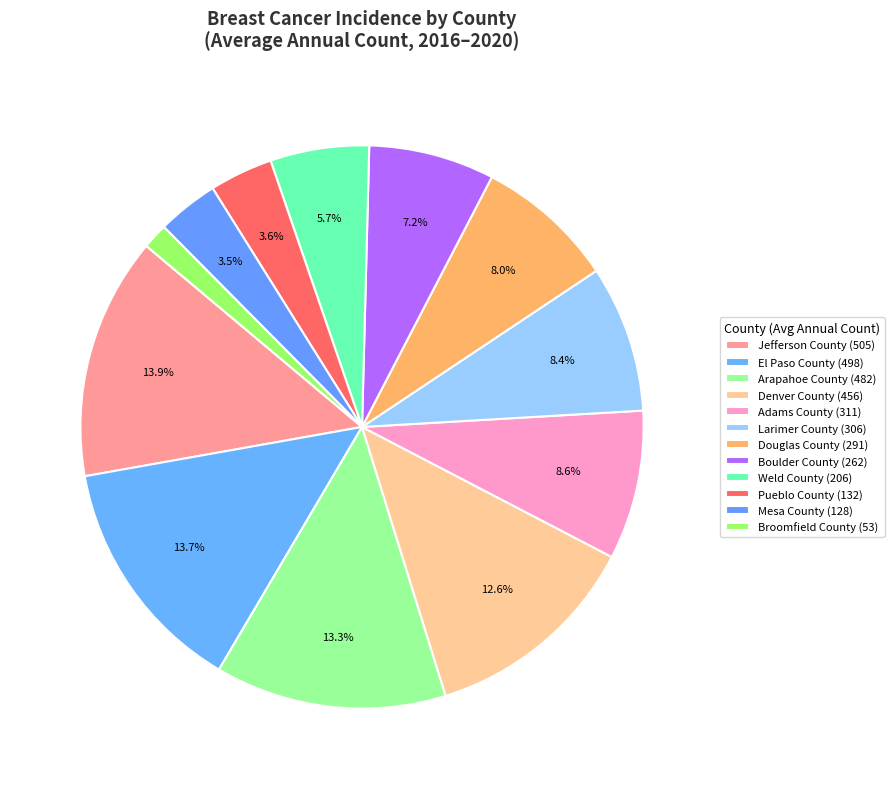

Count the number of slices in the pie.

12